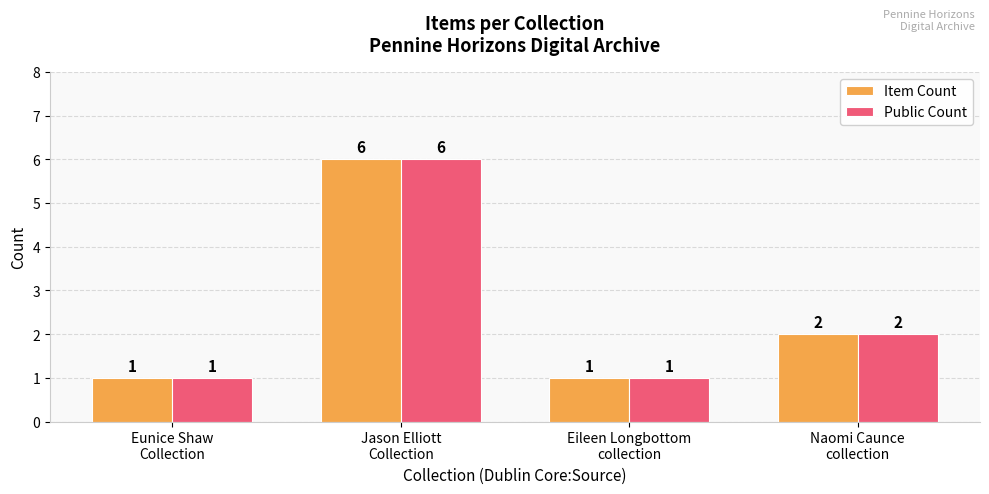

Is it true that Item Count equals 1 at Eileen Longbottom
collection?

True